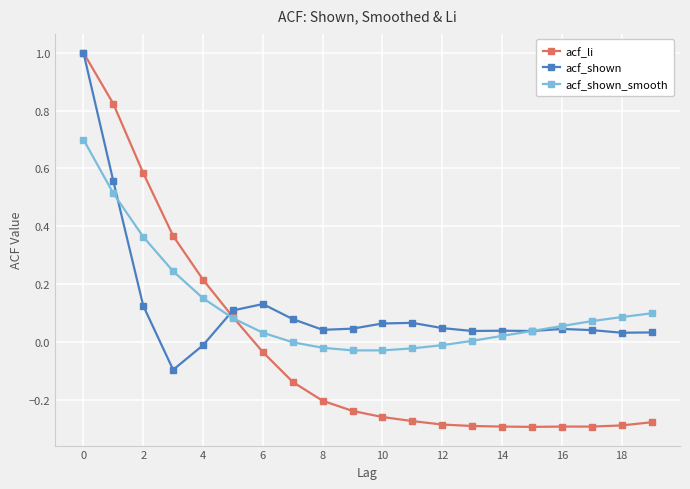

What is the highest value of the acf_shown series?

1.0